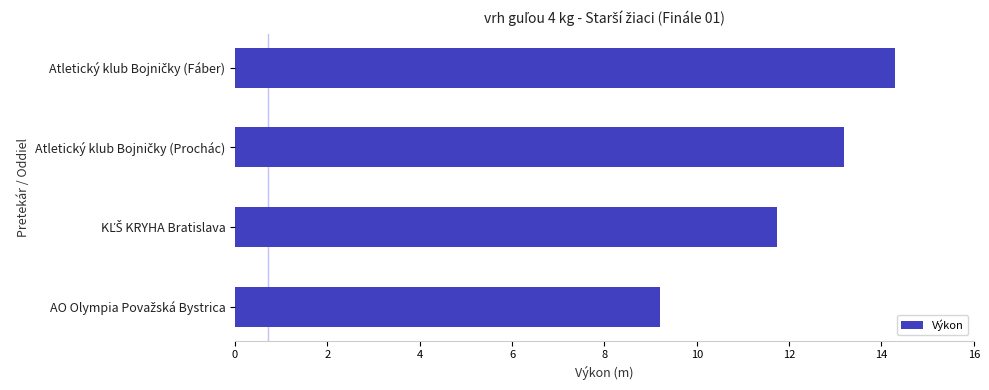

What is the smallest value displayed?

9.2